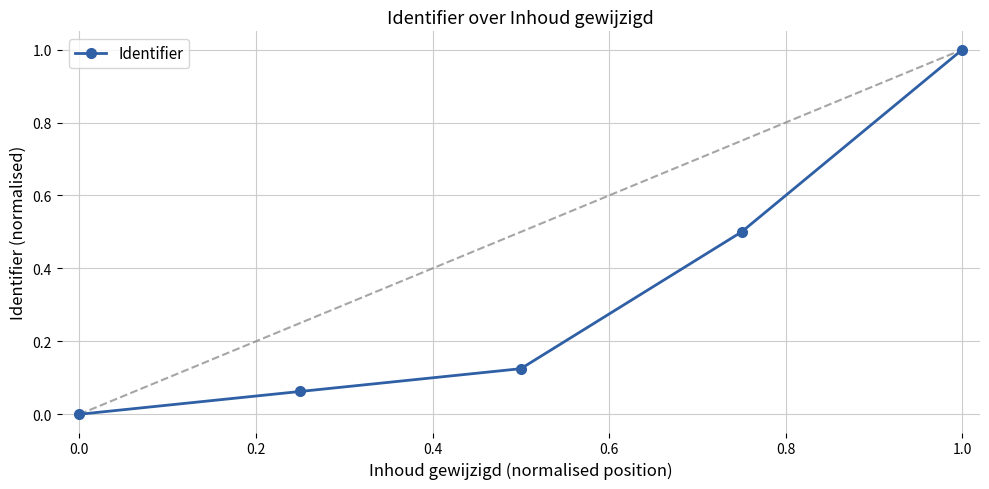

What is the greatest value displayed?

1.0